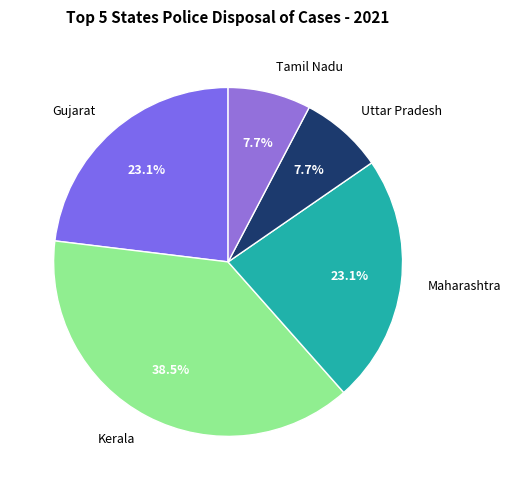

Count the number of slices in the pie.

5